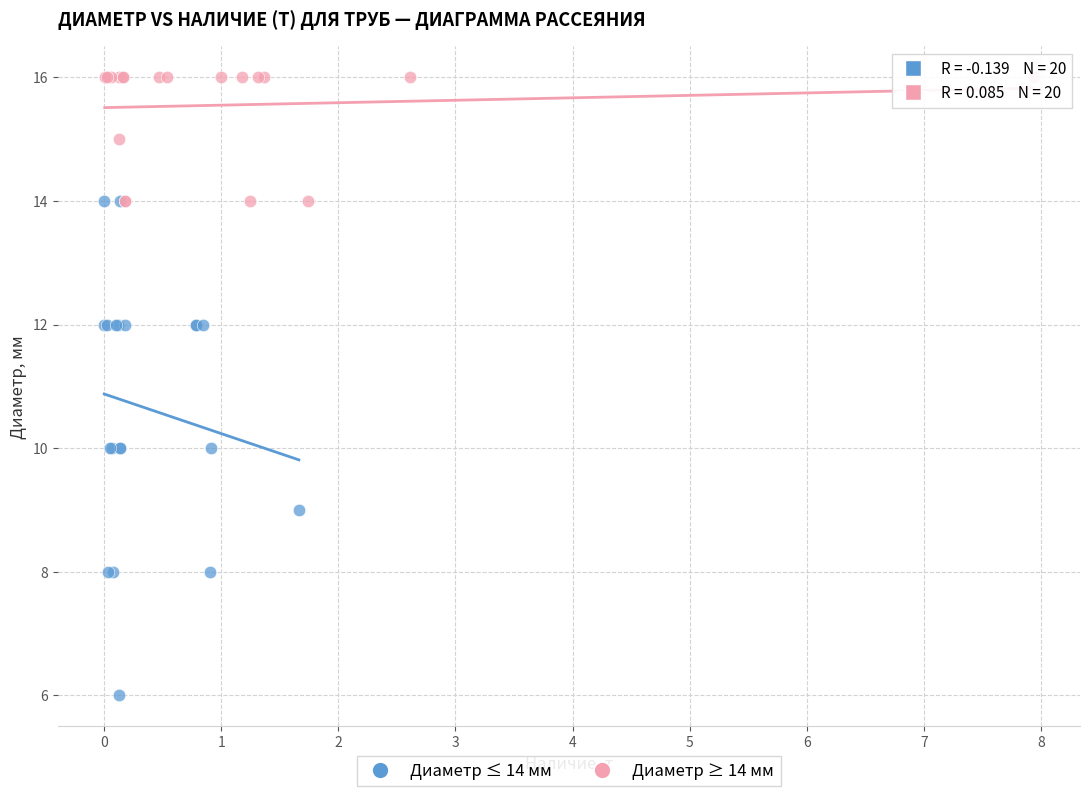

Which series contains the highest Y value?

Диаметр ≥ 14 мм